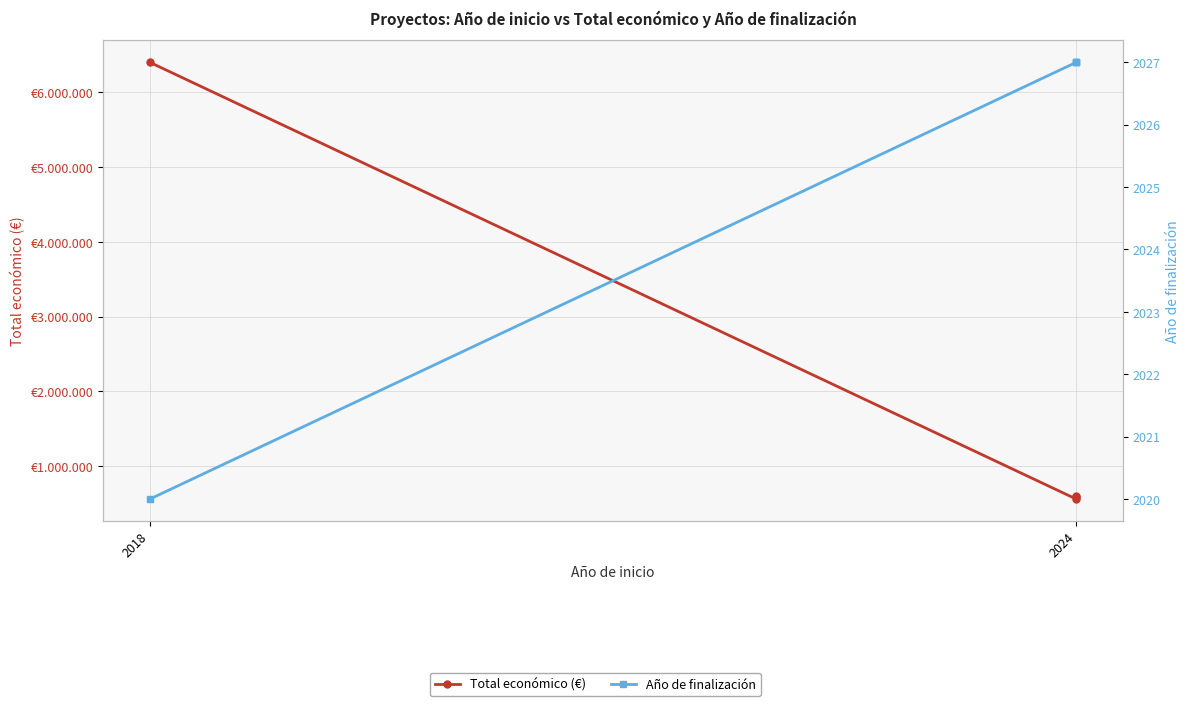

Which series changed the most between 2018 and 2024?

Total económico (€)